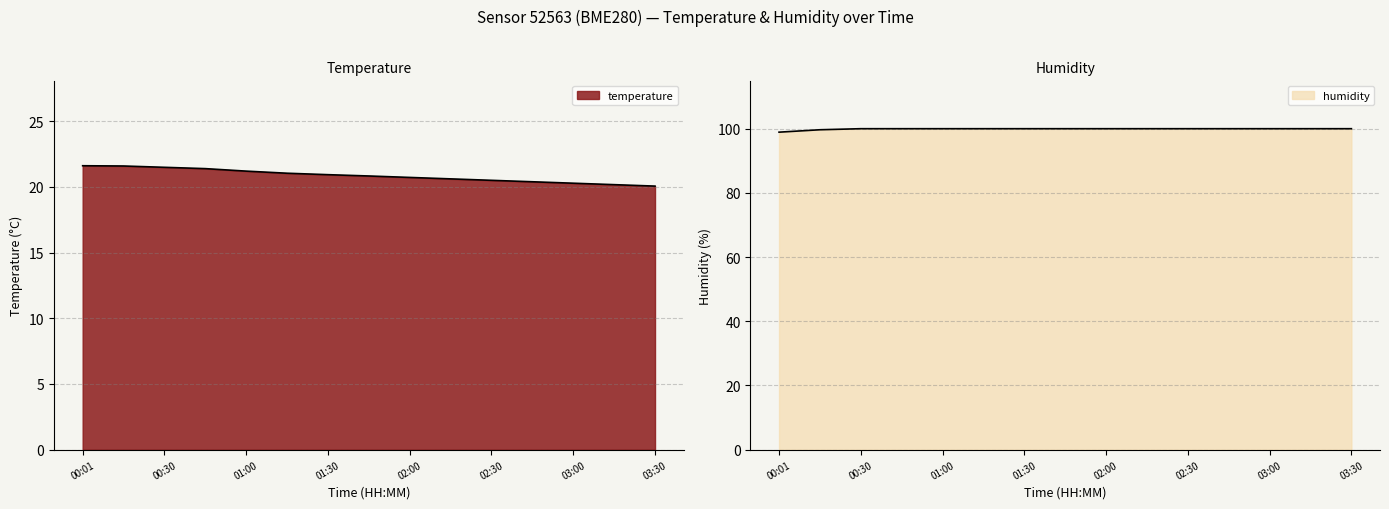

Between 02:15 and 01:00, which is larger?

01:00